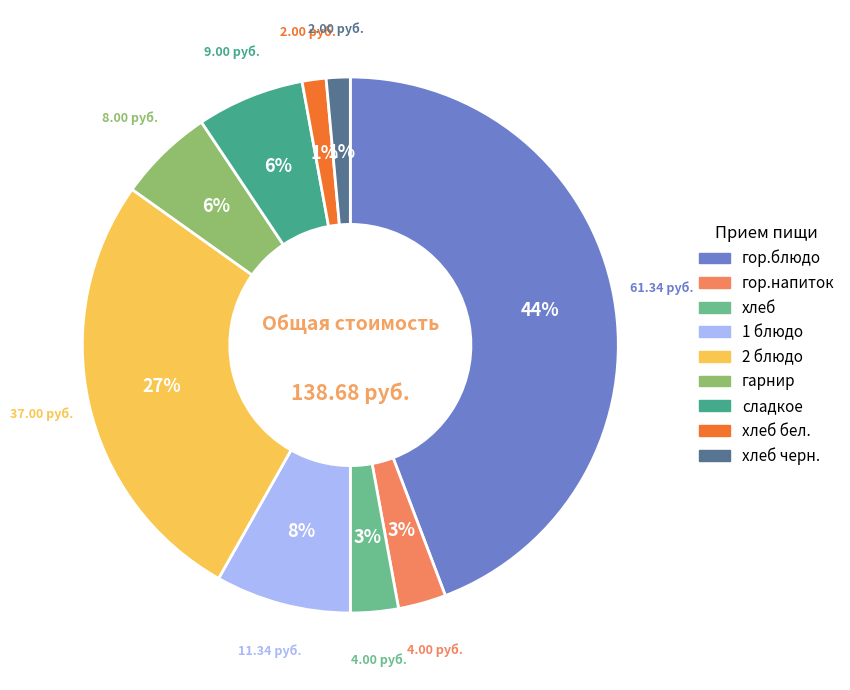

To the nearest percent, what is the difference between the largest and smallest slice percentages?

43%